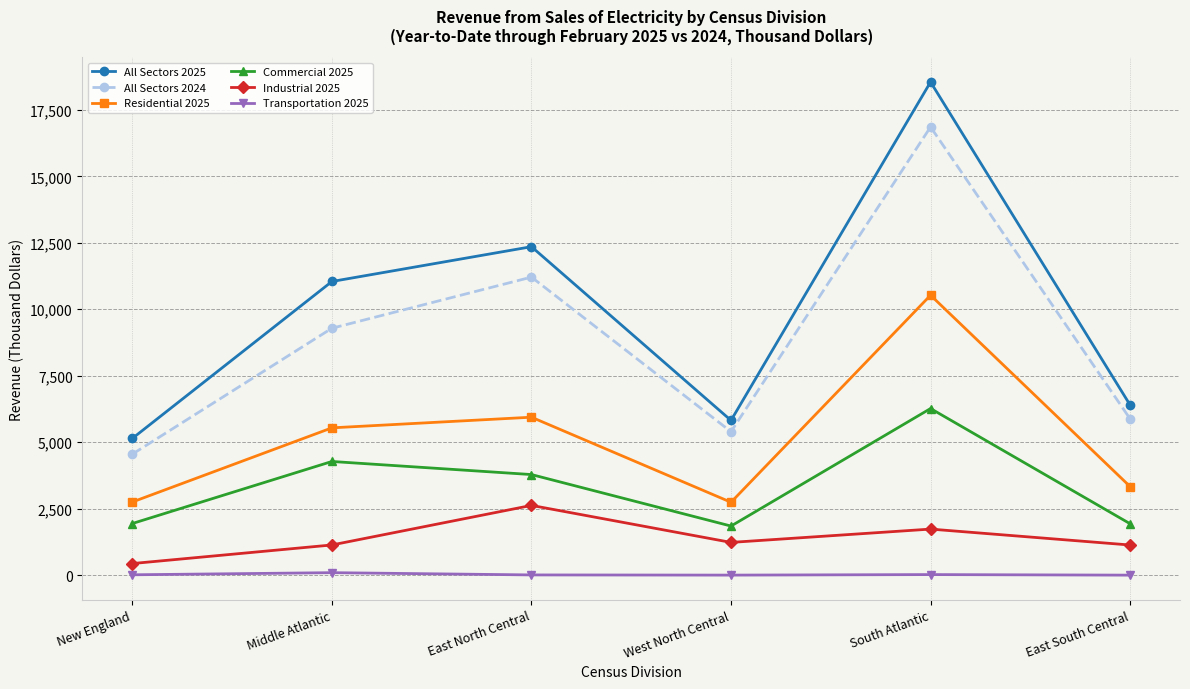

At which label does Residential 2025 reach its peak?

South Atlantic